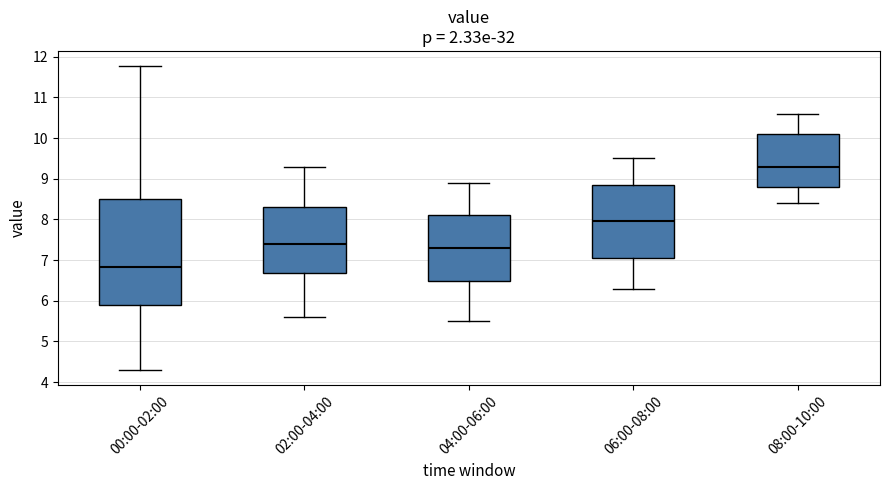

Reading left to right, transcribe this box plot: for each box, give where its median line is, the range the box spans, and where its two whiskers end, as read against the y-axis. The values are not printed on the chart, so give them approximately, as read against the axis.

00:00-02:00: median 6.8, box 5.9 to 8.5, whiskers 4.3 to 11.8
02:00-04:00: median 7.4, box 6.7 to 8.3, whiskers 5.6 to 9.3
04:00-06:00: median 7.3, box 6.5 to 8.1, whiskers 5.5 to 8.9
06:00-08:00: median 8.0, box 7.1 to 8.9, whiskers 6.3 to 9.5
08:00-10:00: median 9.3, box 8.8 to 10.1, whiskers 8.4 to 10.6